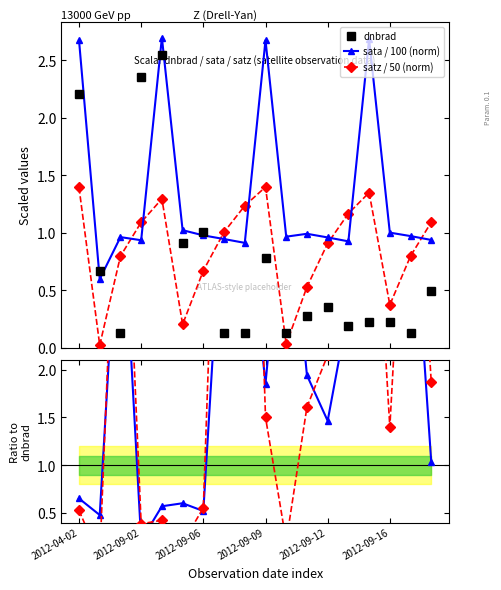

How many intersections are there between dnbrad and satz / 50 (norm)?

5